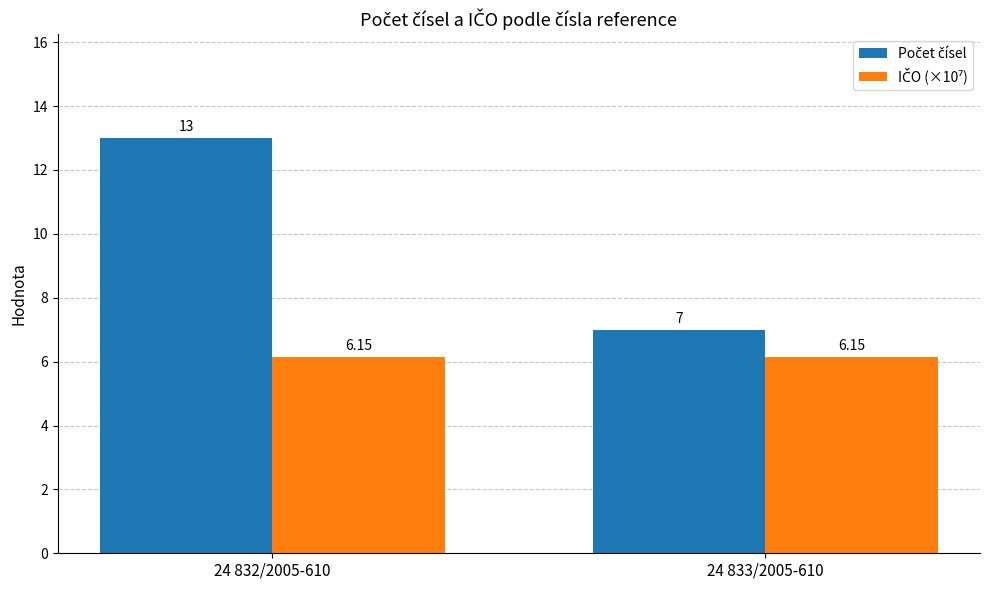

How many data points does each series have?

2